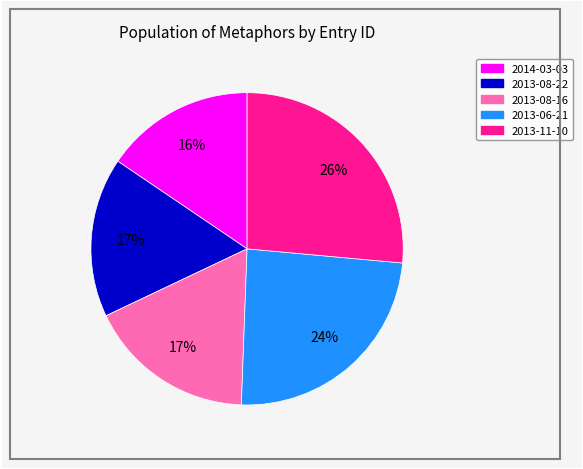

The 2013-08-22 slice represents 4% of the pie. True or false?

False